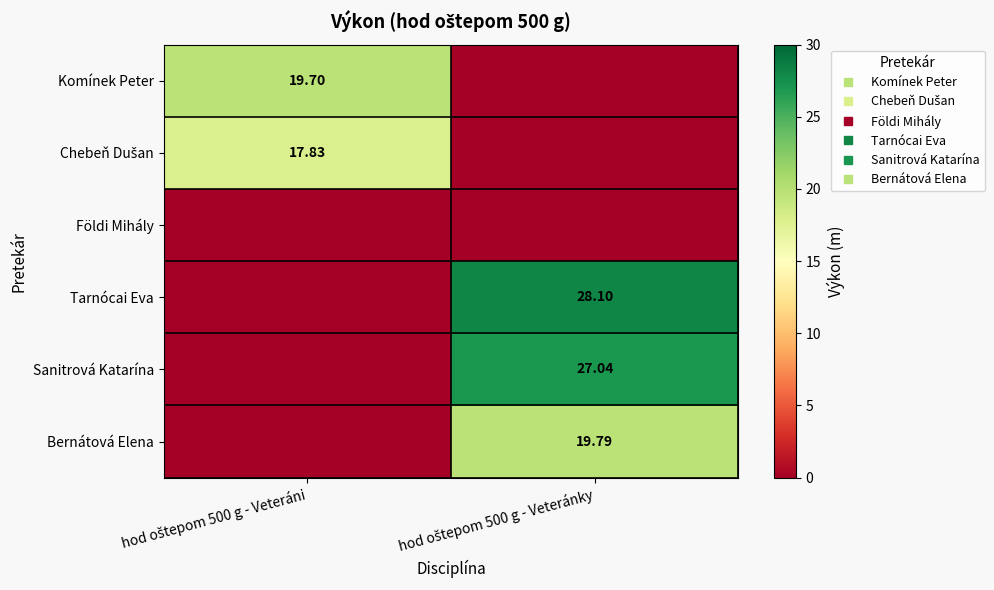

What is the total value across all series at hod oštepom 500 g - Veteráni?

37.5